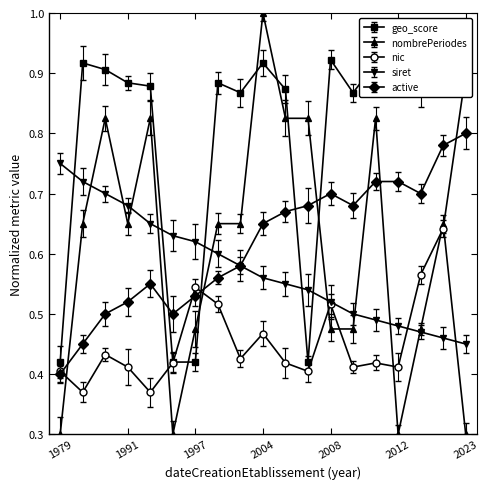

List the labels in order of geo_score_norm value, smallest first.

1979, 1996, 1997, 2007, 2013, 2001, 2005, 2010, 1994, 1998, 1991, 1983, 1982, 2017, 2011, 2004, 2012, 2023, 2008